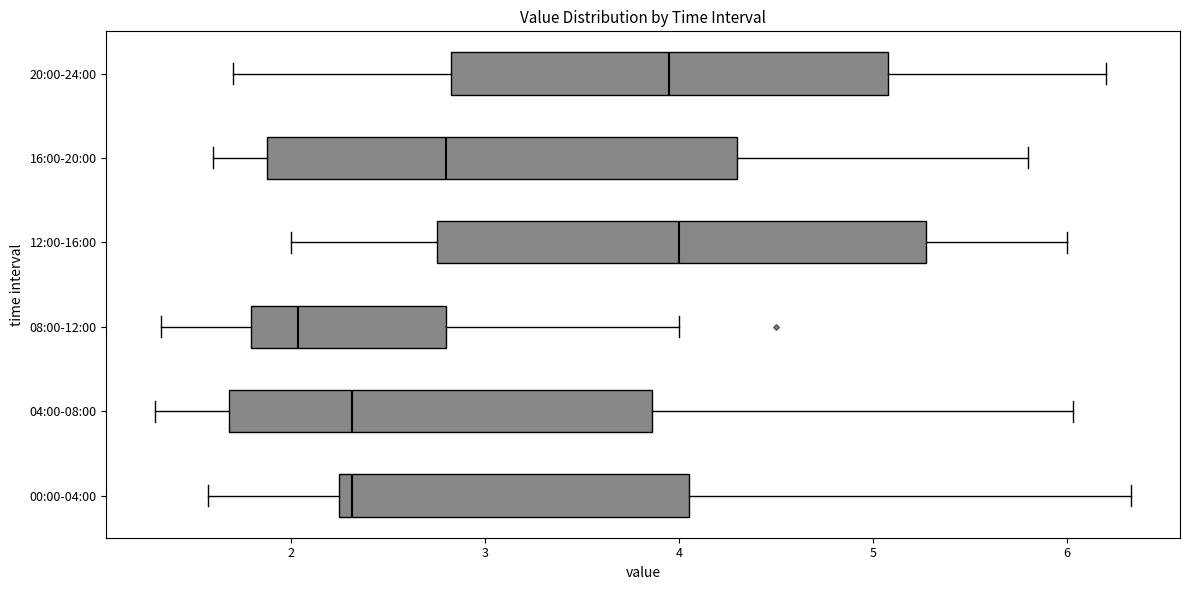

Reading bottom to top, read every box against the x-axis: the position of its median line, the range the box covers, and the ends of its whiskers. The values are not printed on the chart, so give them approximately, as read against the axis.

00:00-04:00: median 2.3, box 2.2 to 4.1, whiskers 1.6 to 6.3
04:00-08:00: median 2.3, box 1.7 to 3.9, whiskers 1.3 to 6.0
08:00-12:00: median 2.0, box 1.8 to 2.8, whiskers 1.3 to 4.0
12:00-16:00: median 4.0, box 2.8 to 5.3, whiskers 2.0 to 6.0
16:00-20:00: median 2.8, box 1.9 to 4.3, whiskers 1.6 to 5.8
20:00-24:00: median 4.0, box 2.8 to 5.1, whiskers 1.7 to 6.2